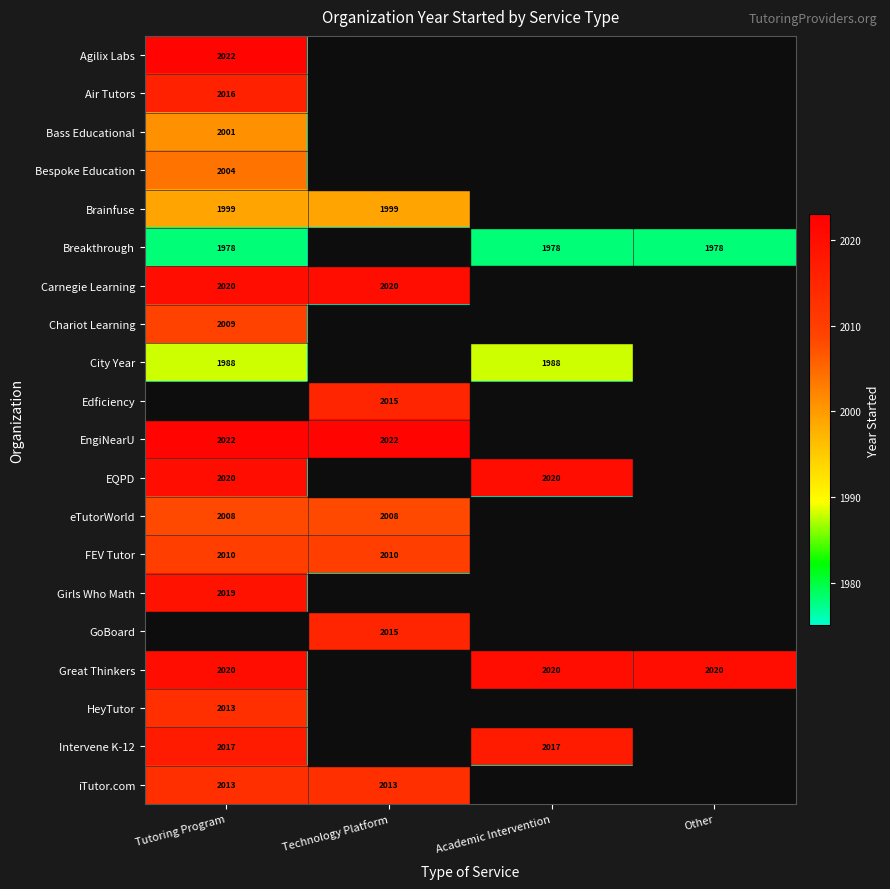

True or false: City Year has a value of 2943 at Academic Intervention.

False